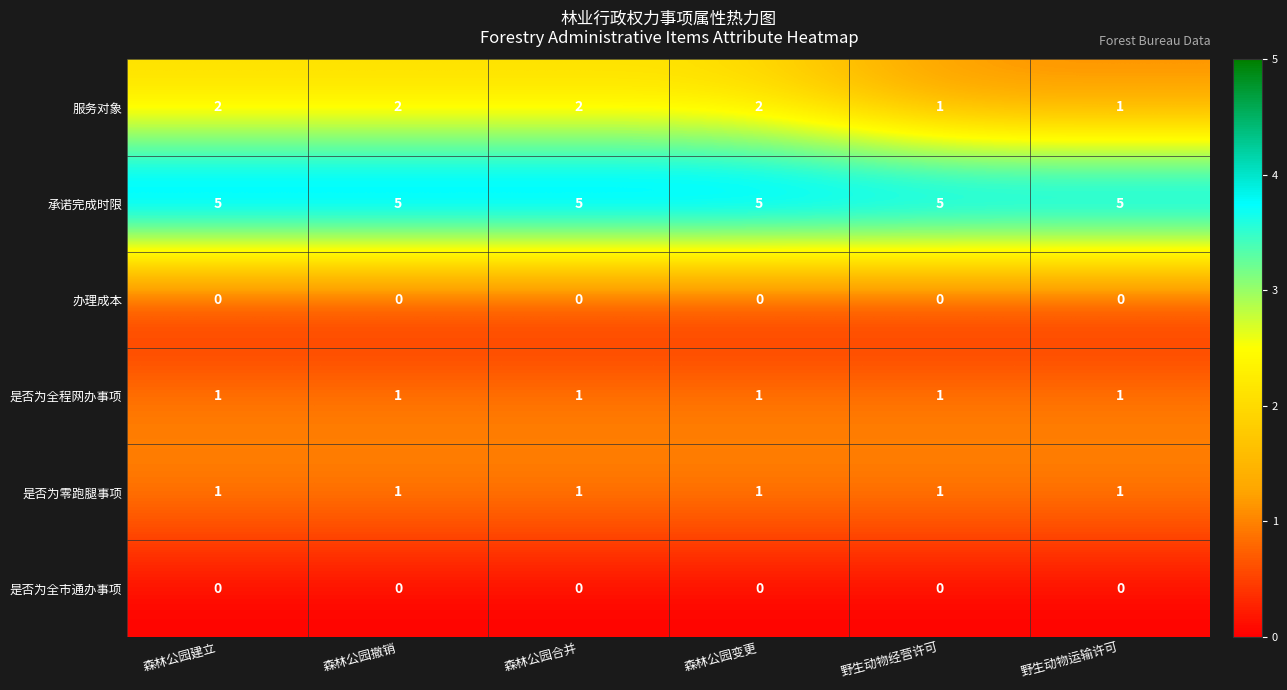

At how many categories does at least one series exceed 3?

6